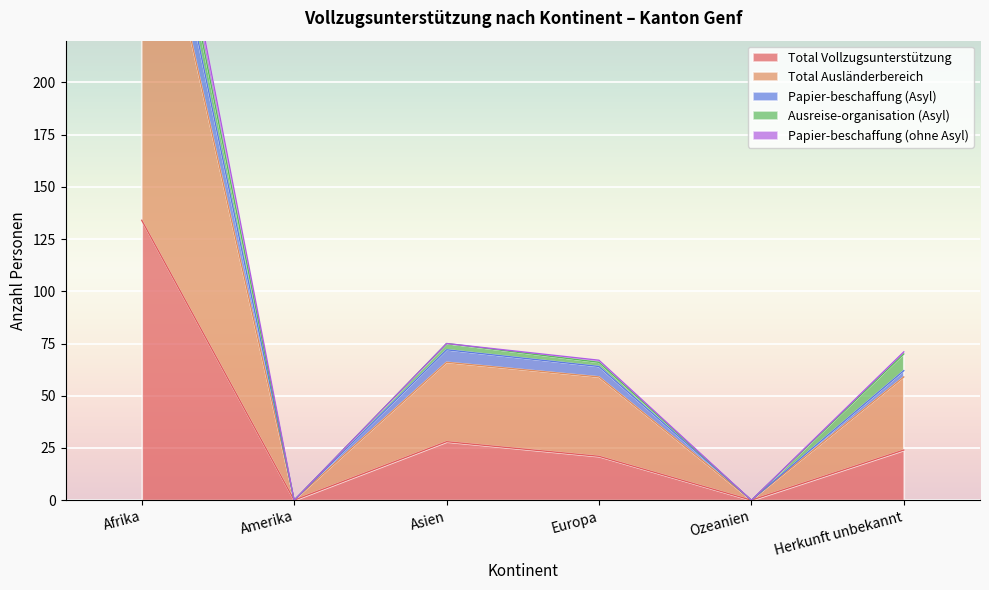

True or false: Total Vollzugsunterstützung has a value of -93 at Ozeanien.

False